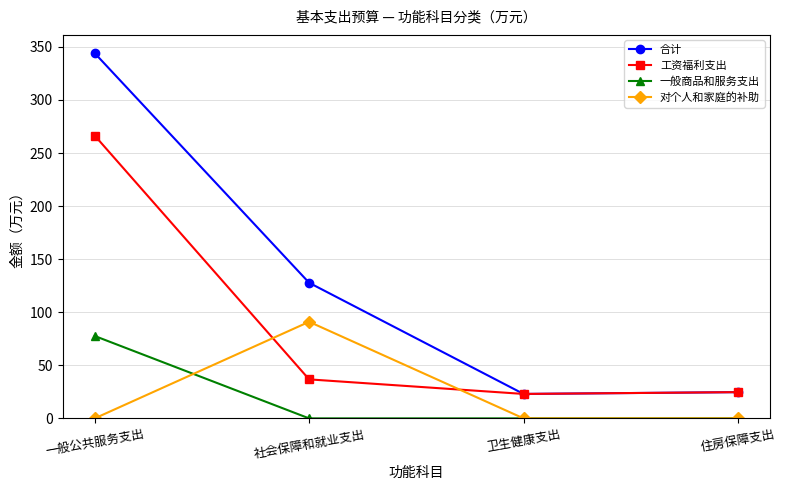

What is the difference between the highest and lowest values at 一般公共服务支出?

344.1